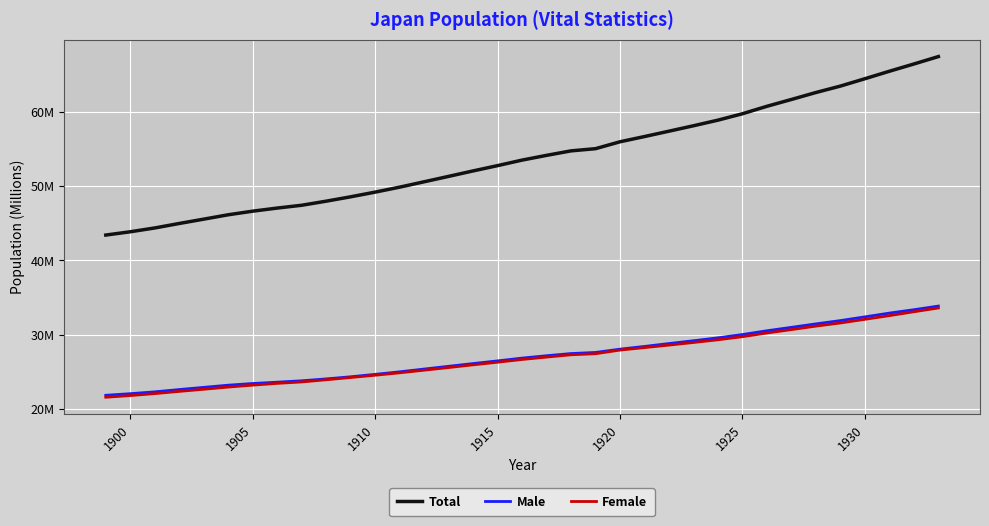

True or false: Total and Male cross at least once.

False